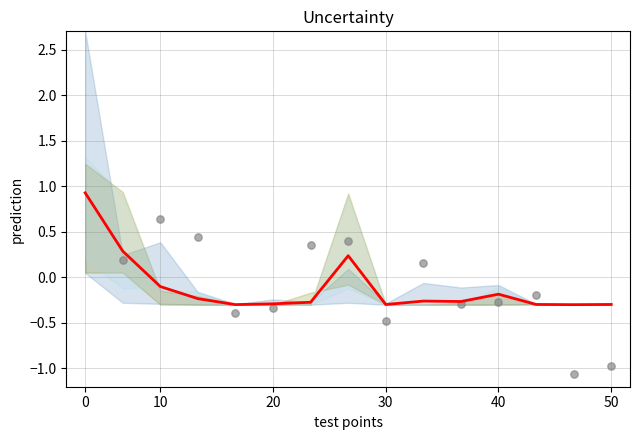

Which series reaches the minimum Y coordinate?

observations